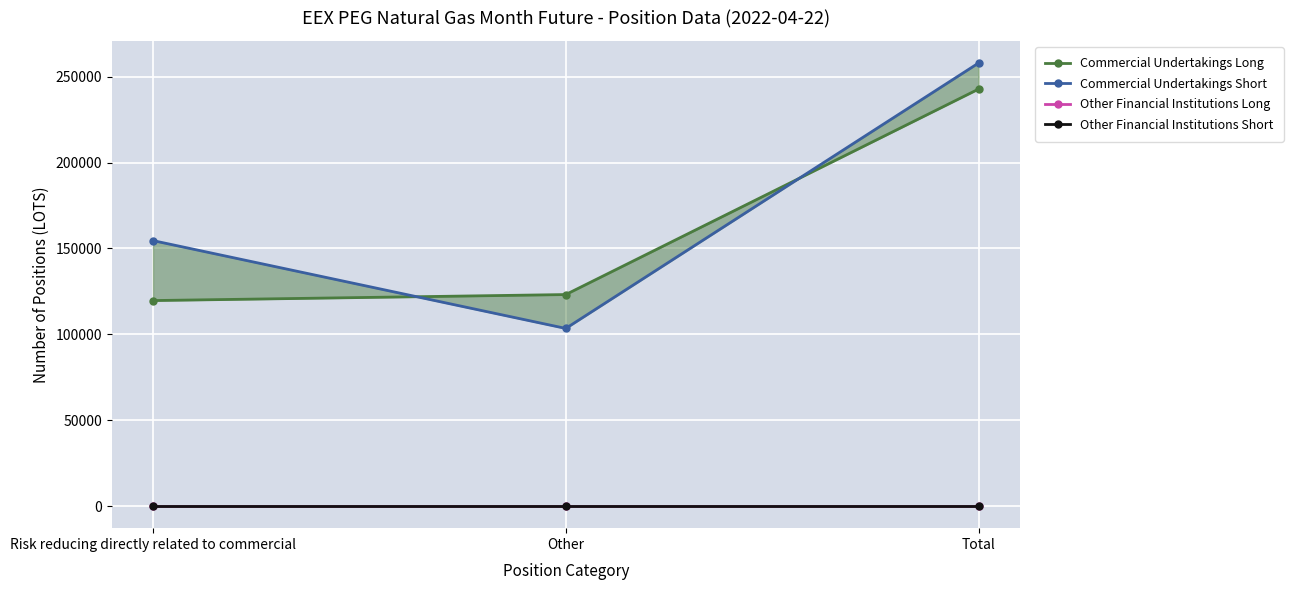

At how many categories does at least one series exceed 16952?

3